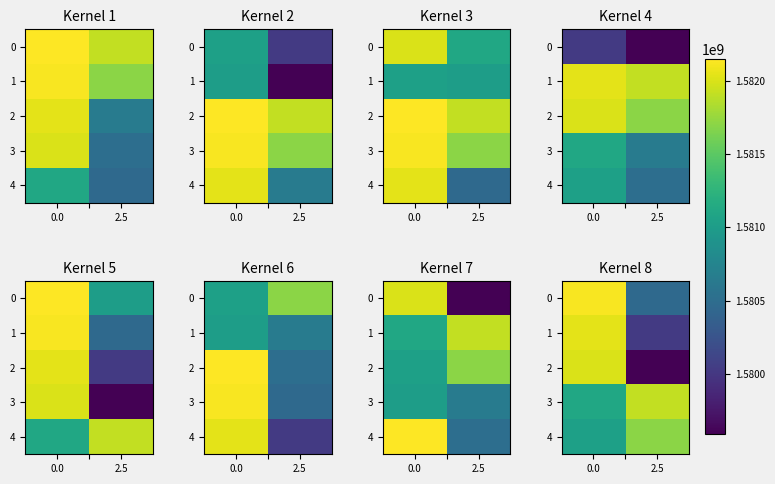

Which series has the largest range (max minus min)?

2